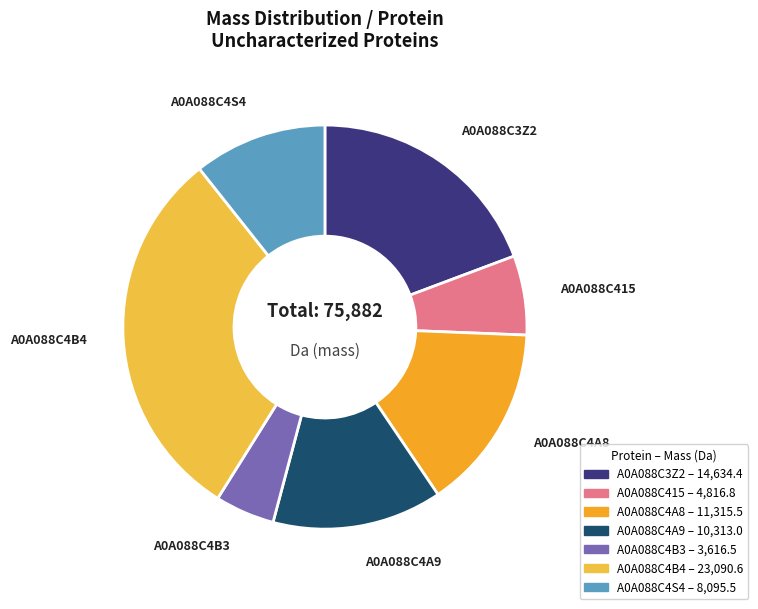

The A0A088C4S4 slice represents 11% of the pie. True or false?

True